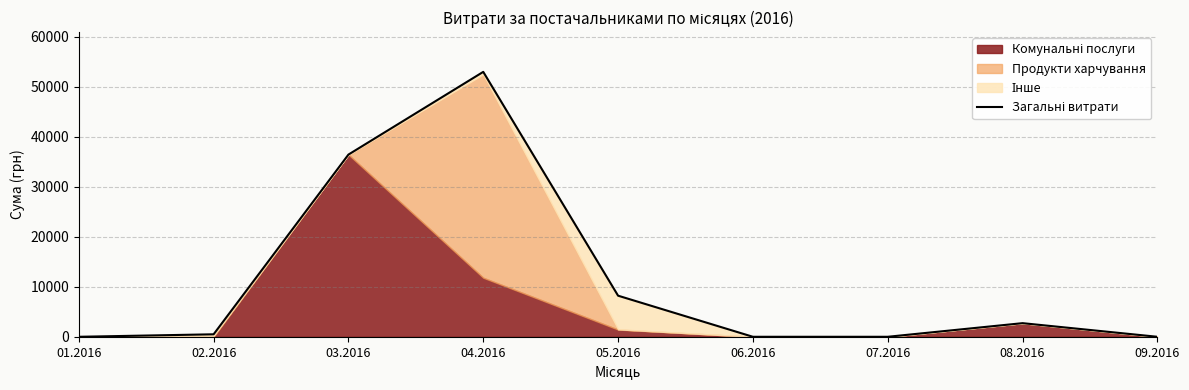

What position from the right is 08.2016?

2